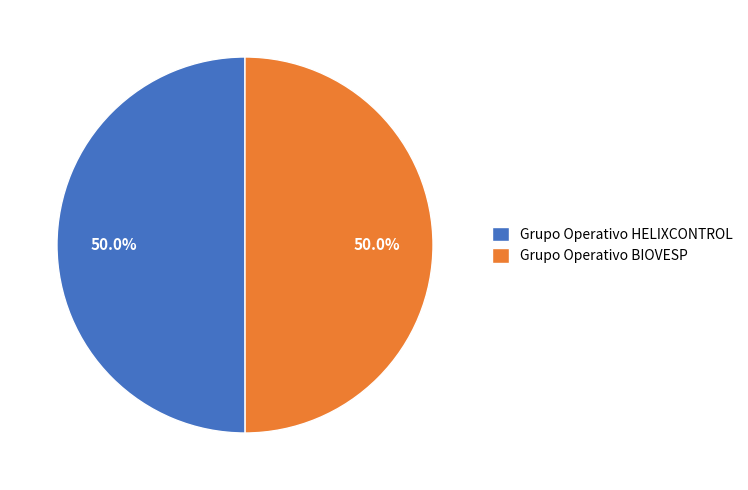

Do Grupo Operativo HELIXCONTROL and Grupo Operativo BIOVESP together represent more than half of the pie?

Yes